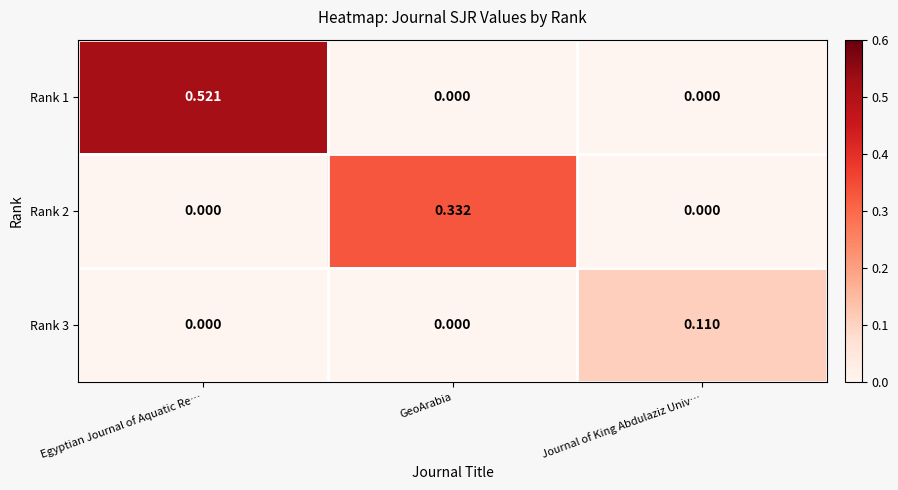

At which category is the sum across all series the highest?

Egyptian Journal of Aquatic Re…